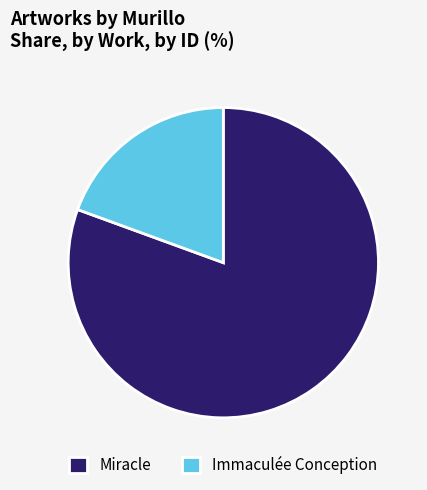

Is there a majority slice in this chart?

Yes